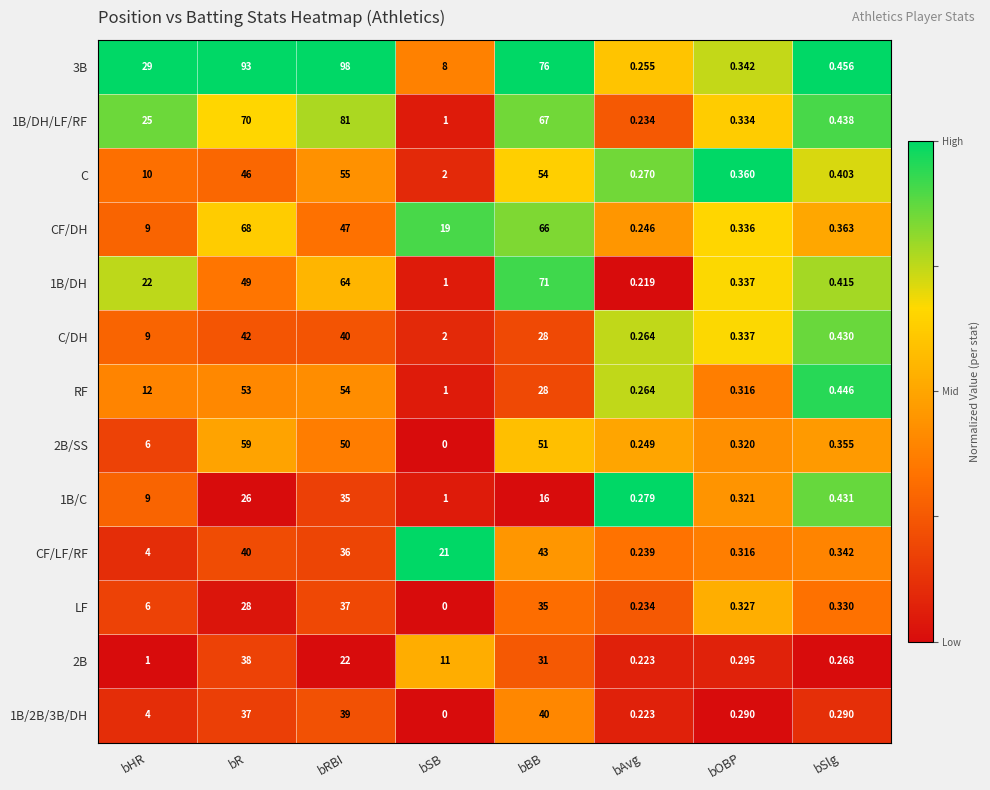

Rank the series by their maximum value, from lowest to highest.

1B/C, LF, 2B, 1B/2B/3B/DH, C/DH, CF/LF/RF, RF, C, 2B/SS, CF/DH, 1B/DH, 1B/DH/LF/RF, 3B